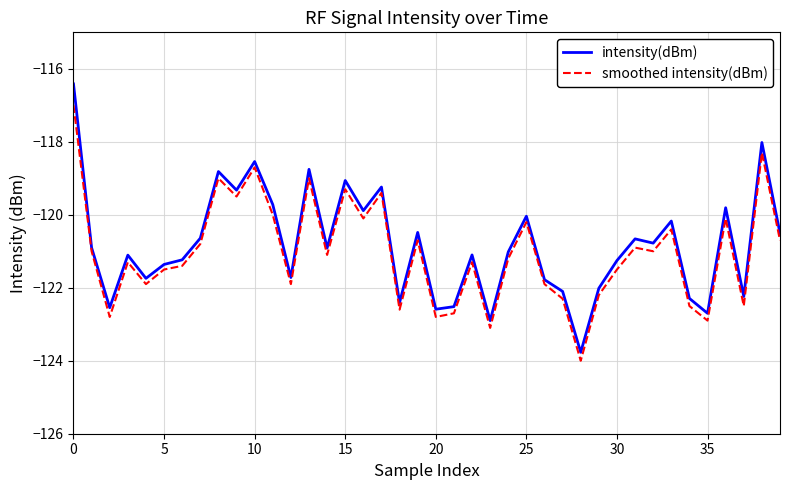

What is the minimum value for smoothed intensity(dBm)?

-124.0